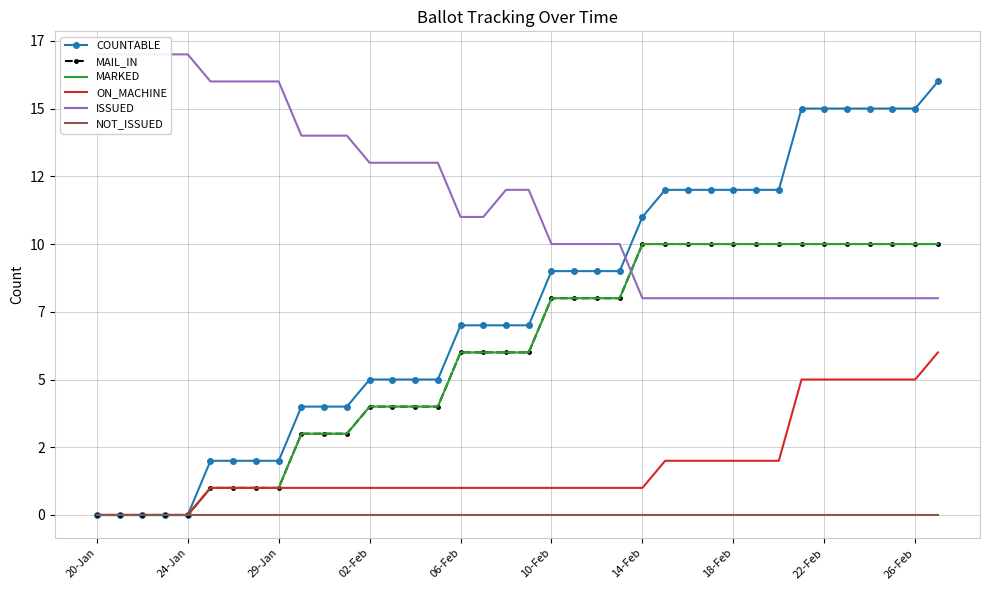

The value of MARKED at 31 is 4. True or false?

False